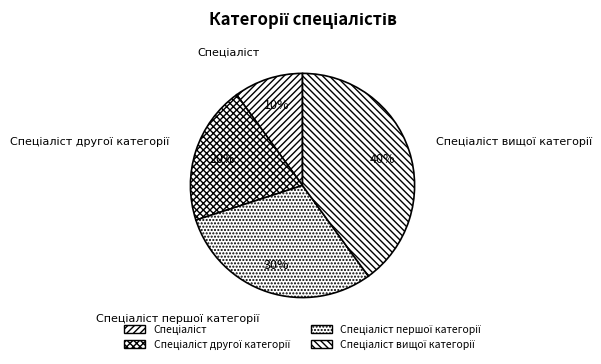

Does any single category account for the majority?

No